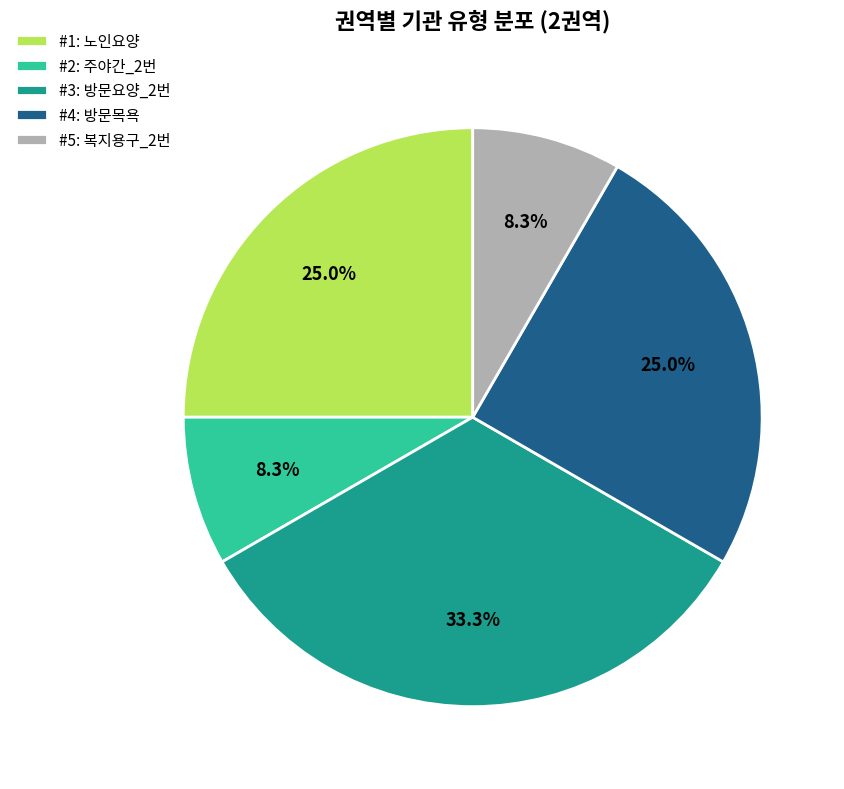

Approximately how many times larger is the value at #2: 주야간_2번 compared to #5: 복지용구_2번?

1.0